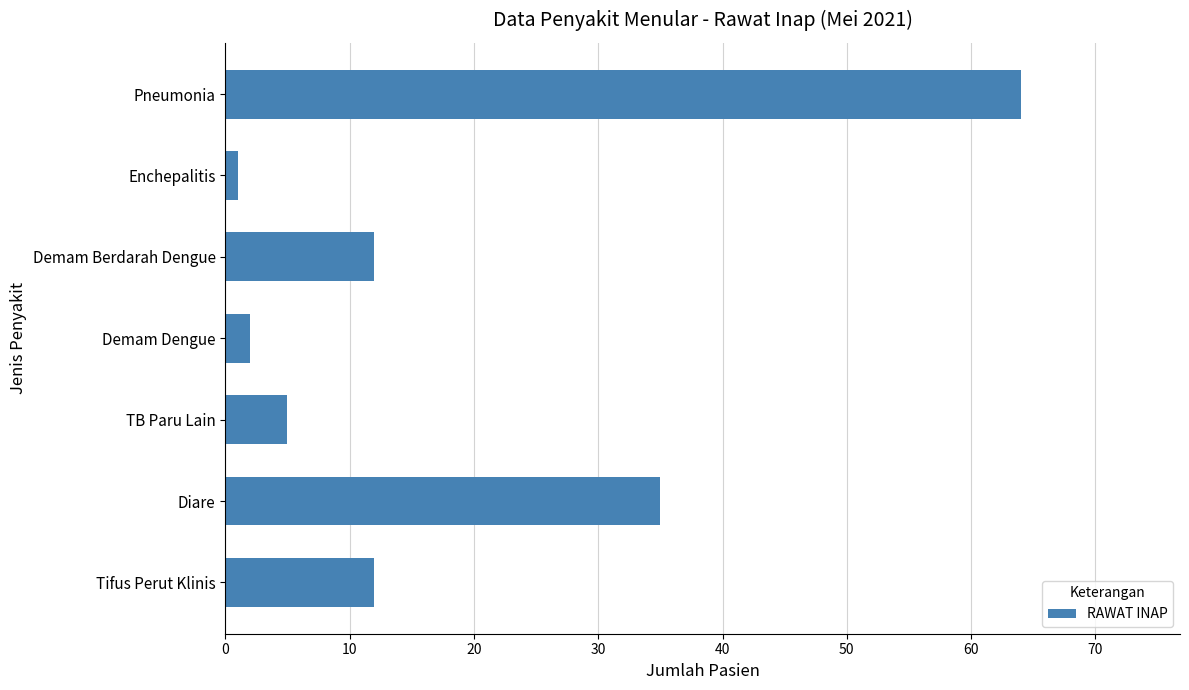

The chart shows a value of 12 at Tifus Perut Klinis. True or false?

True